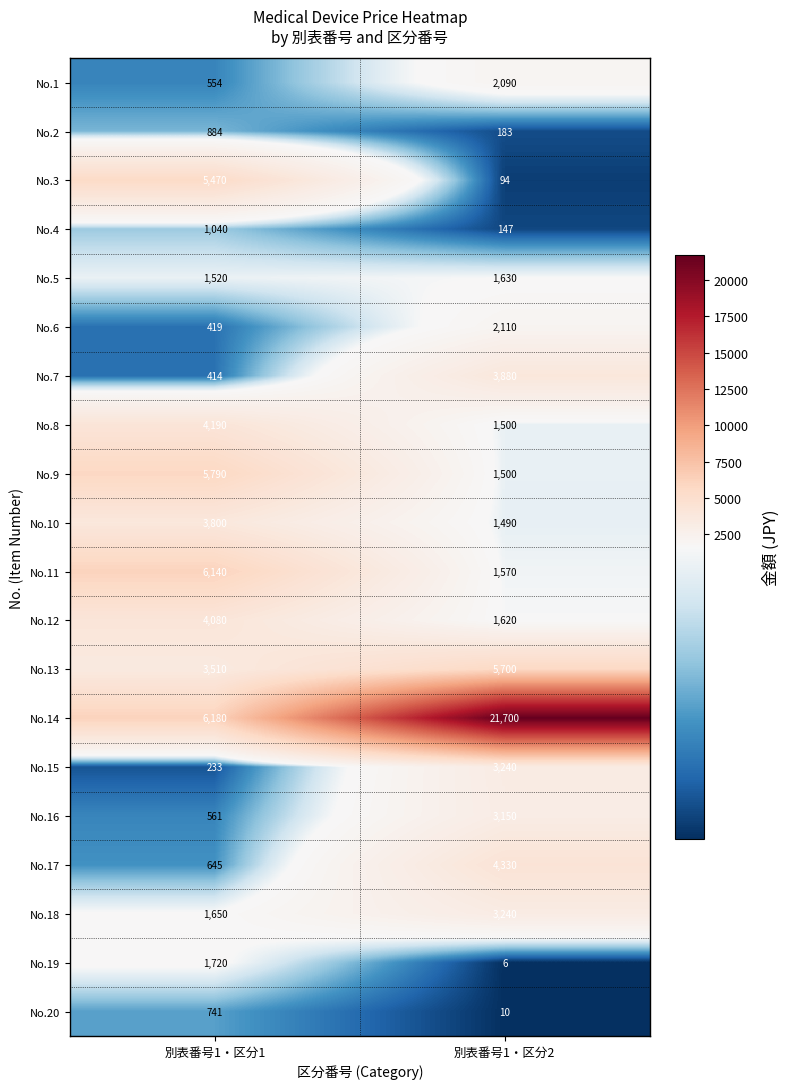

What is the sum of the No.14 values at 別表番号1・区分1 and 別表番号1・区分2?

27880